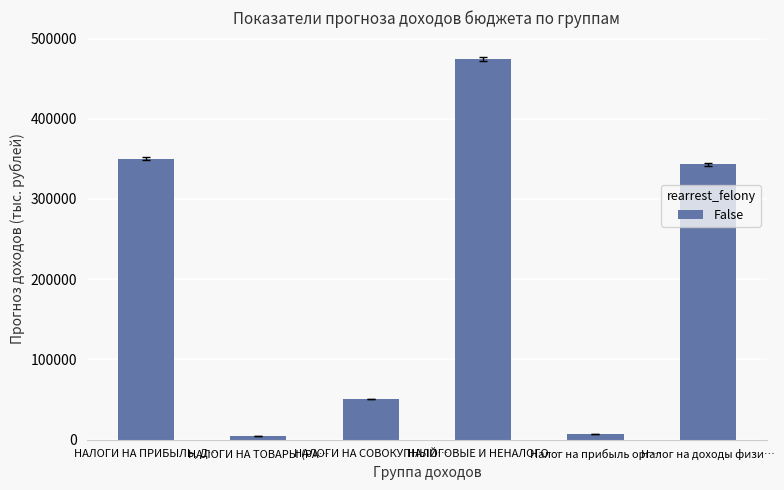

What is the average value?

205175.0